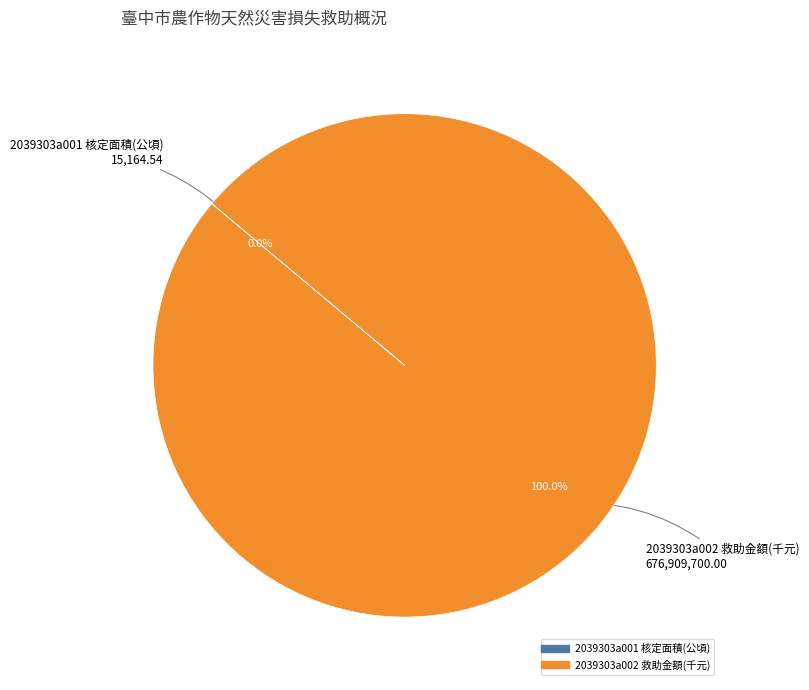

Which category accounts for the majority?

2039303a002 救助金額(千元)